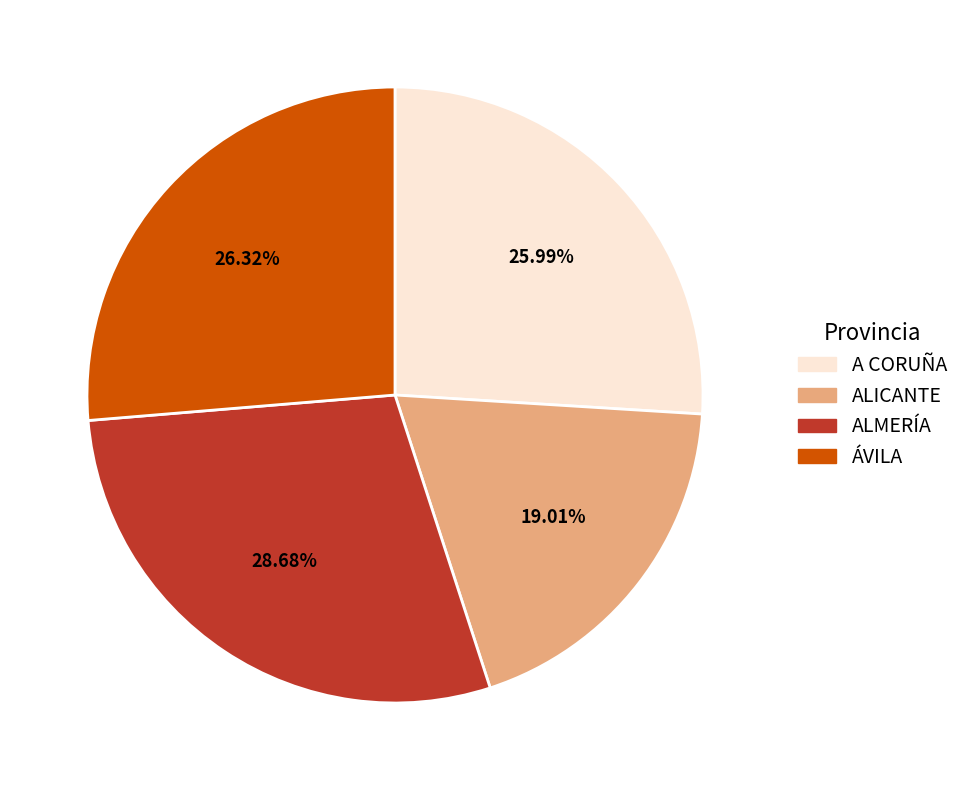

Is there a majority slice in this chart?

No